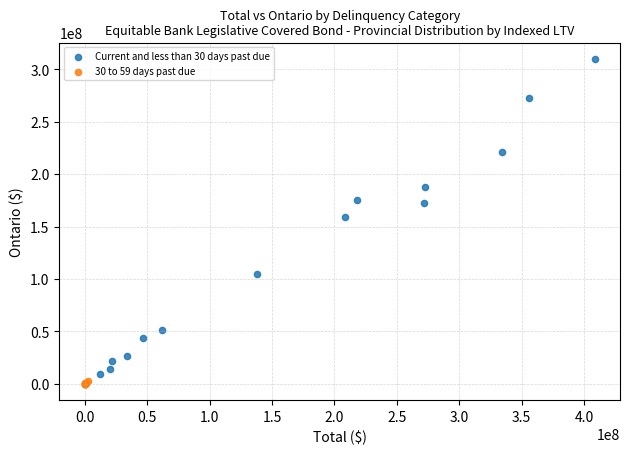

Which series reaches the maximum Y coordinate?

Current and less than 30 days past due